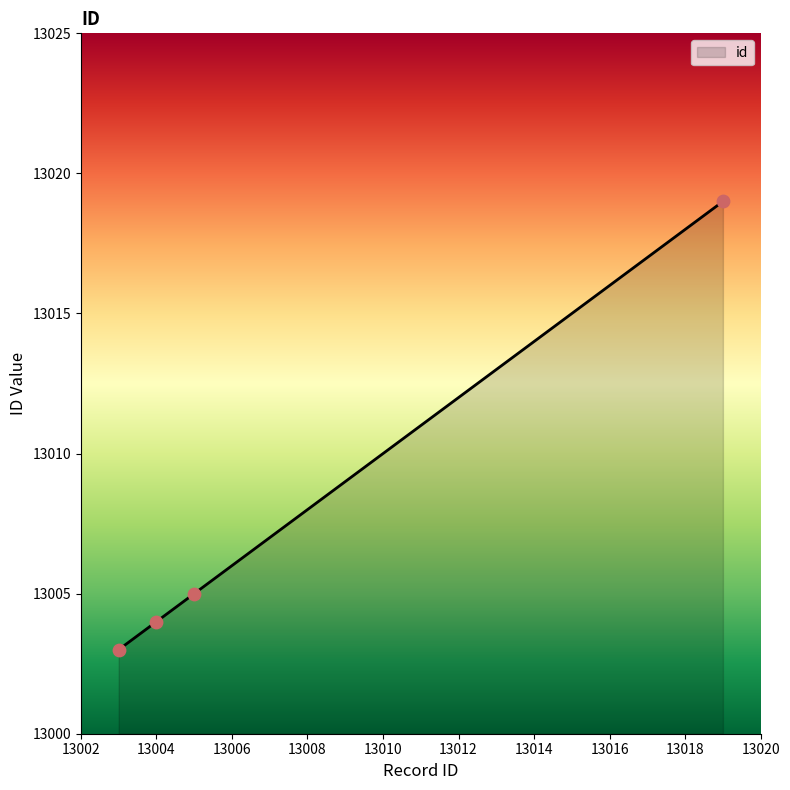

What is the smallest value displayed?

13003